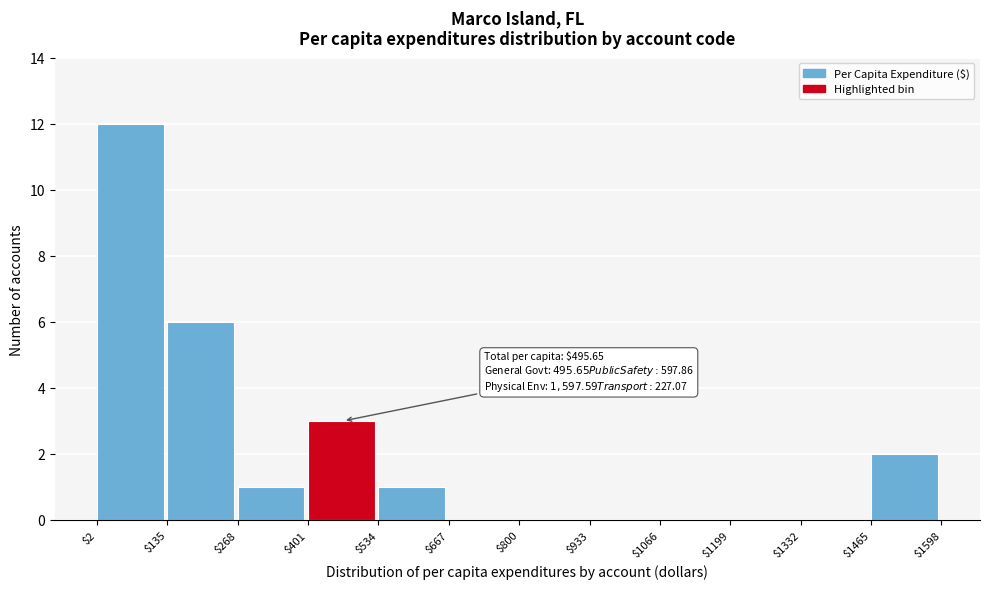

Which range on the x-axis has the tallest bar?

$2 to $135